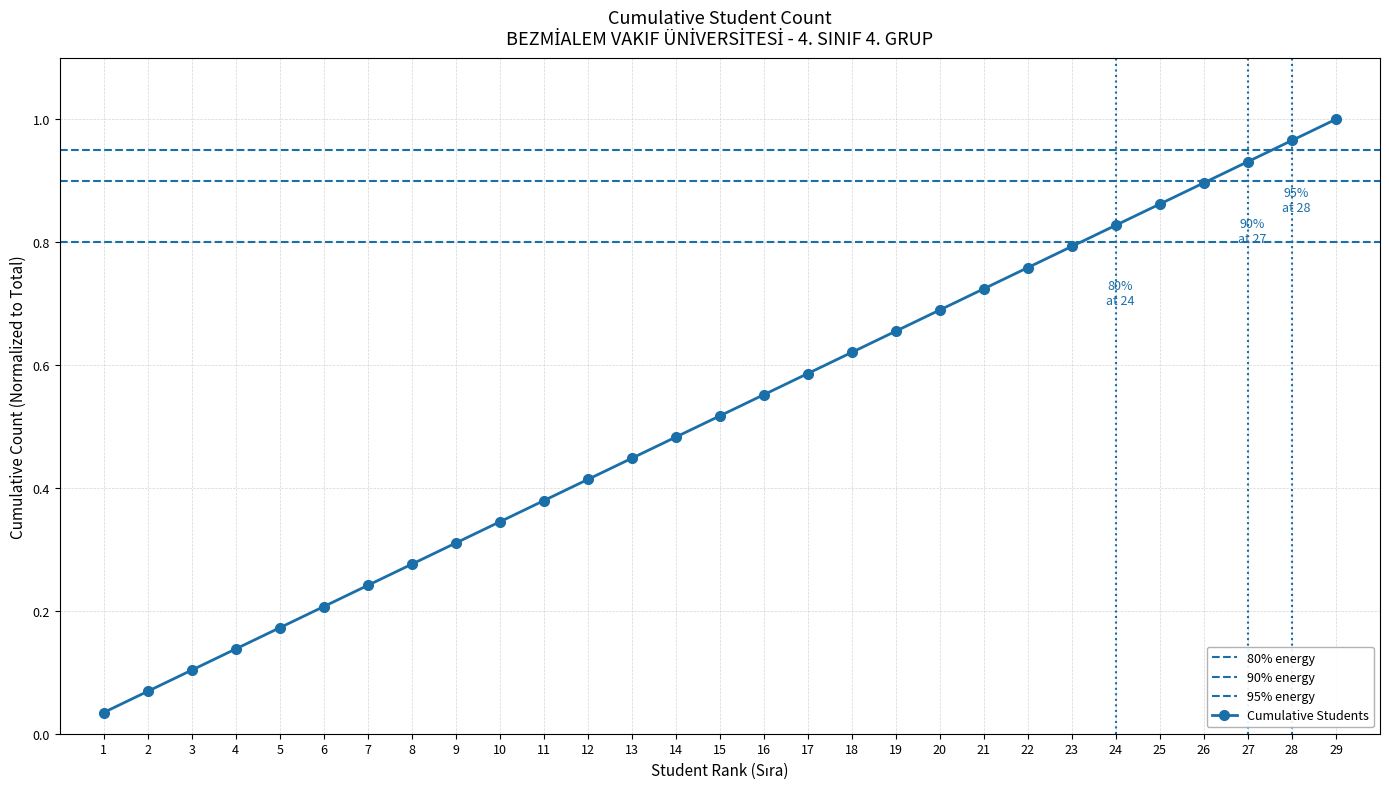

What is the average value?

0.5